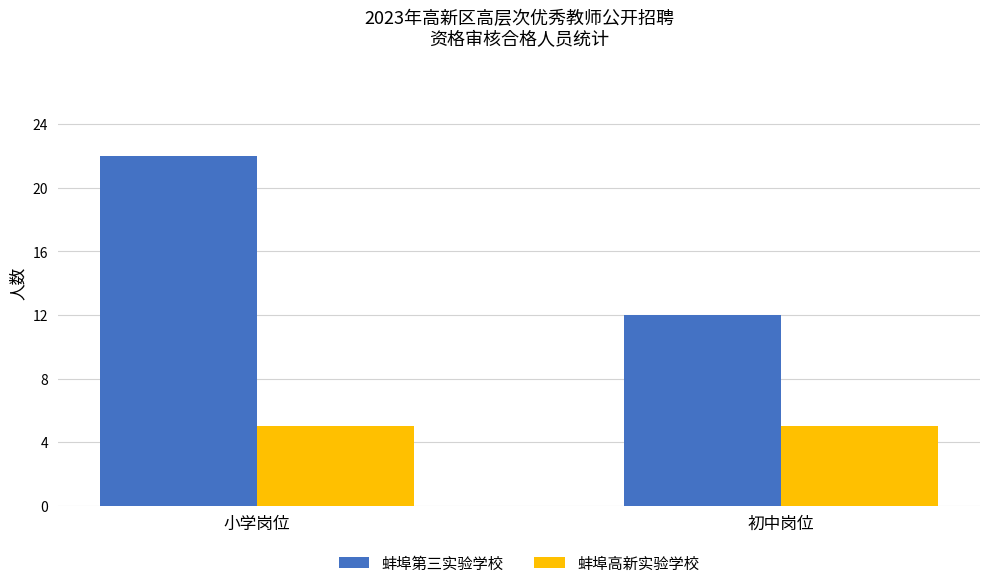

Is it true that 蚌埠高新实验学校 equals 5 at 初中岗位?

True